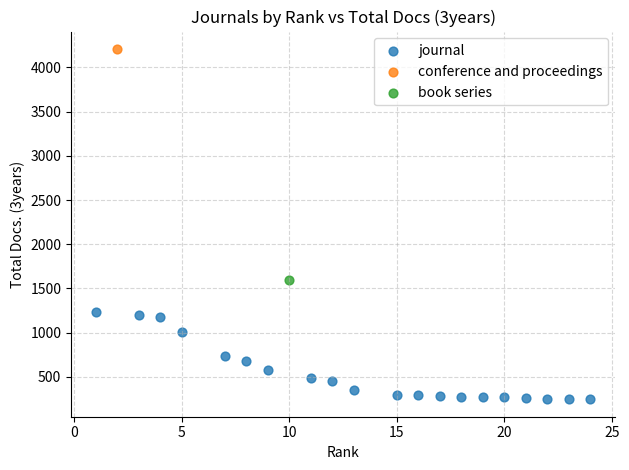

What are all the series names shown in the legend?

journal, conference and proceedings, book series